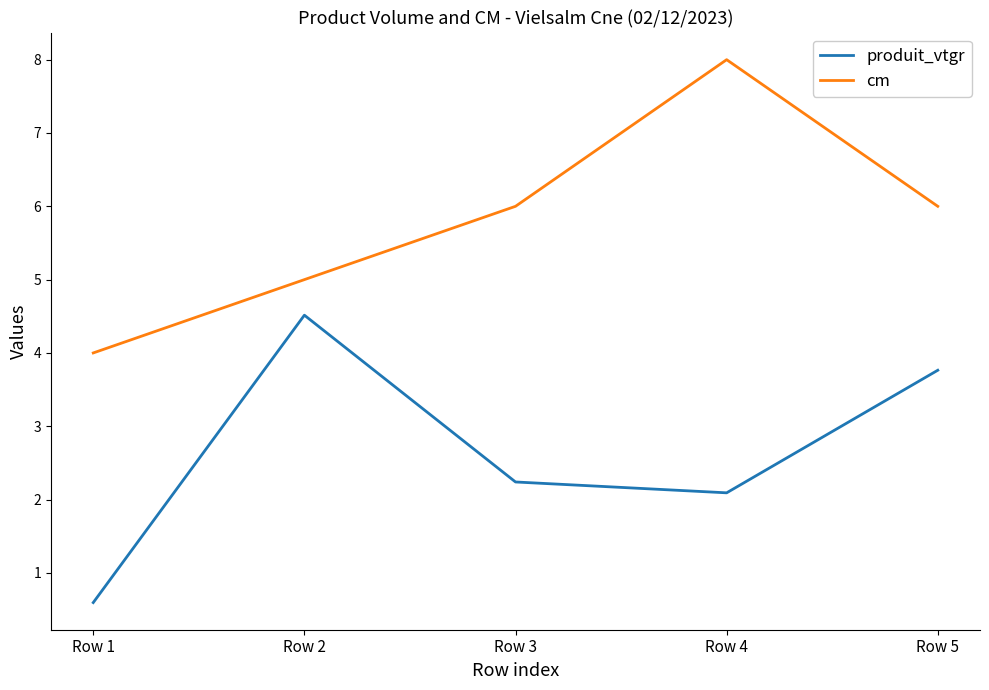

True or false: produit_vtgr and cm cross at least once.

False